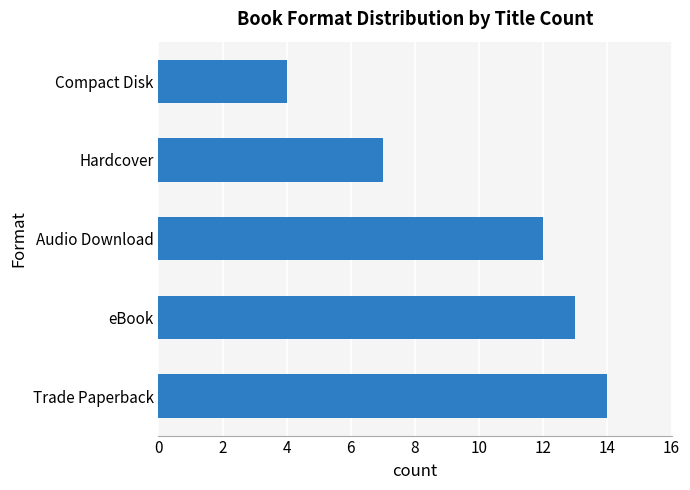

What is the change in value from Audio Download to Compact Disk?

-8